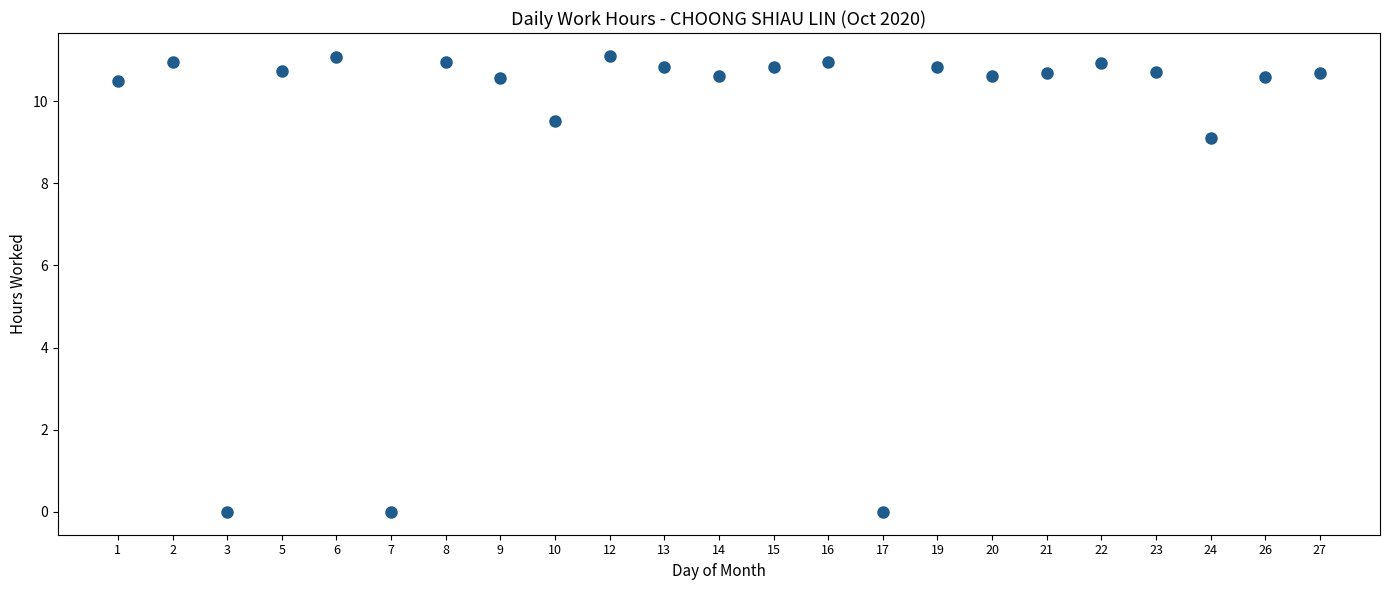

What Y value in the scatter plot is closest to 5?

9.1